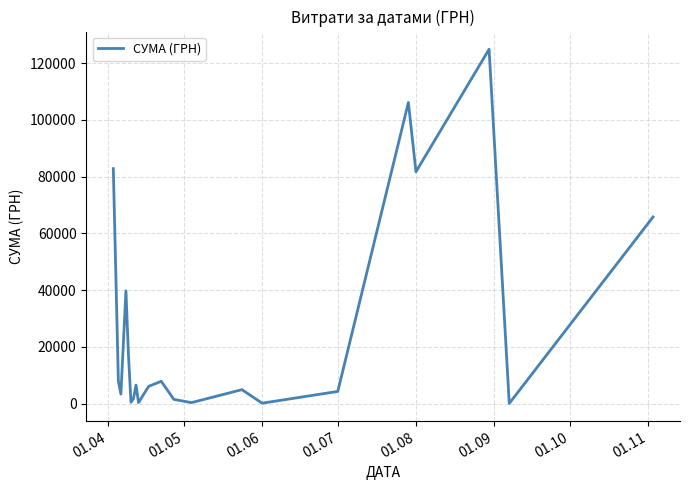

What is the difference between the maximum and minimum values?

124820.3